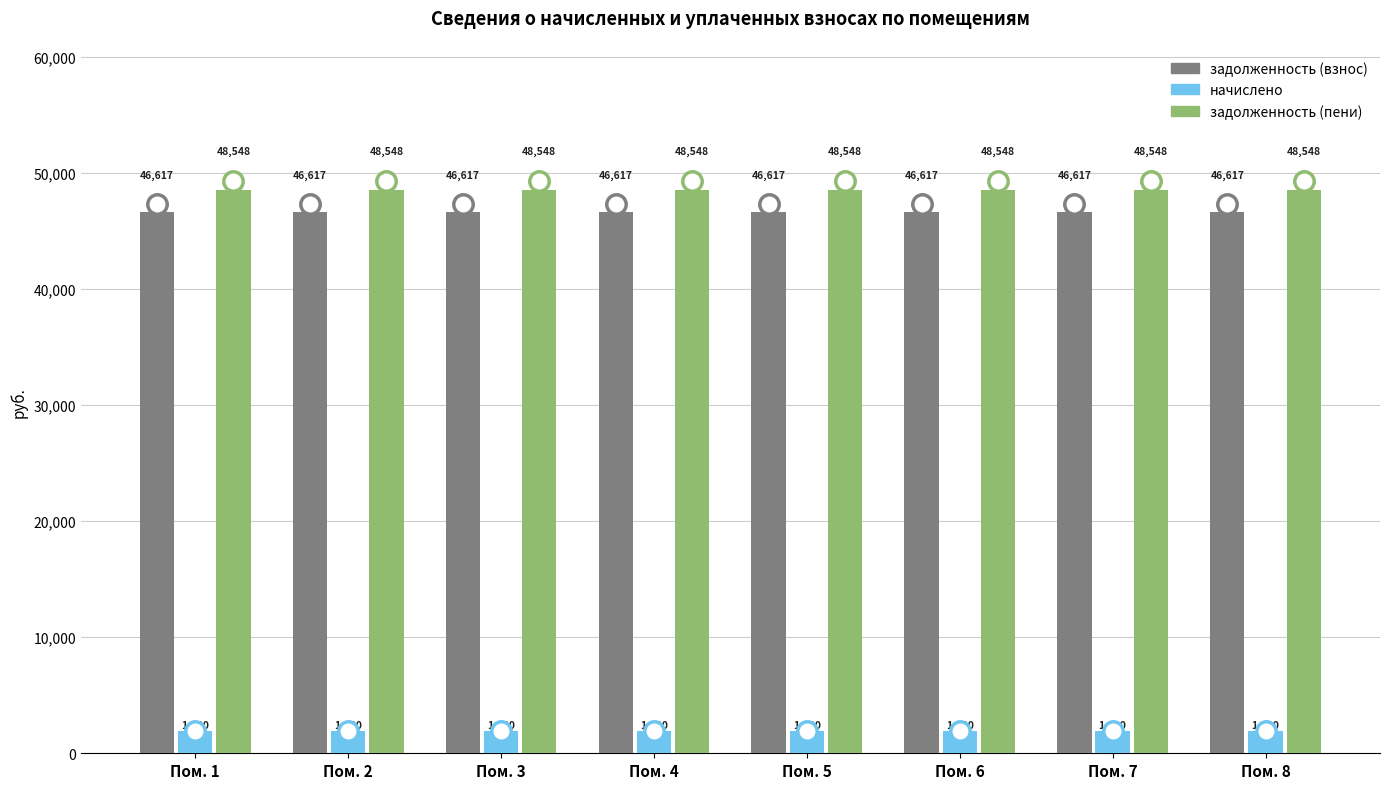

At how many categories does at least one series exceed 14015?

8